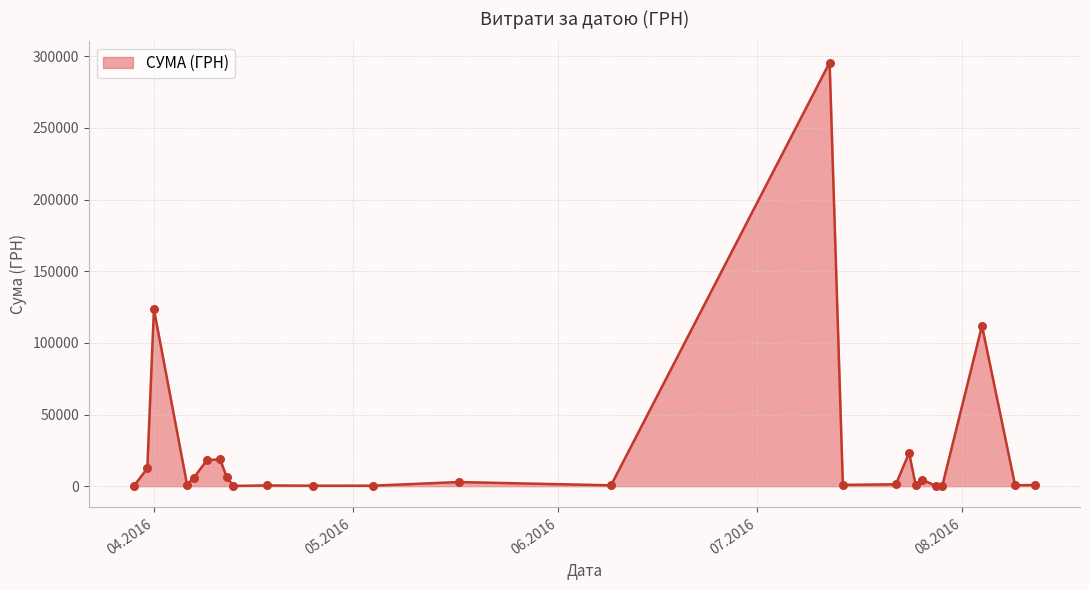

What is the greatest value displayed?

295638.6